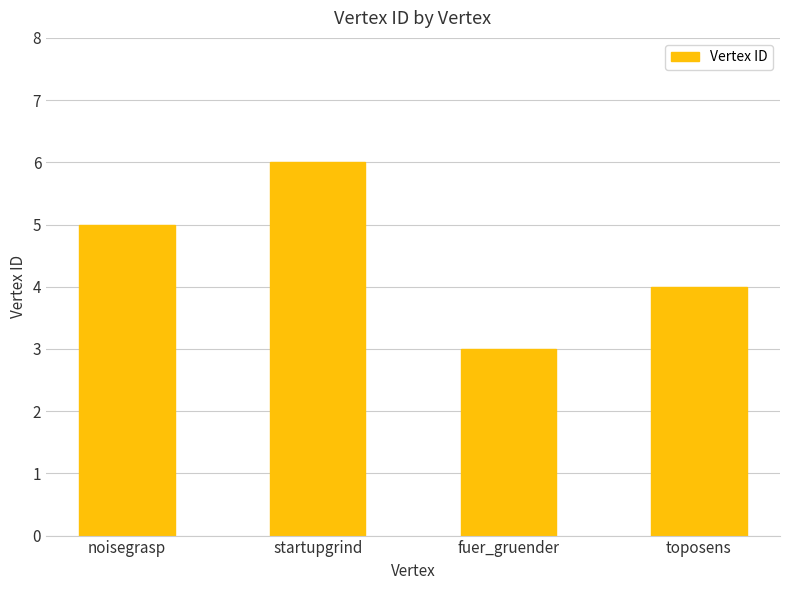

How many series are shown in this chart?

1